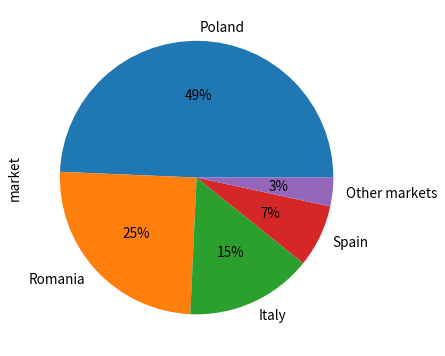

Which category has the smallest portion of the pie?

Other markets